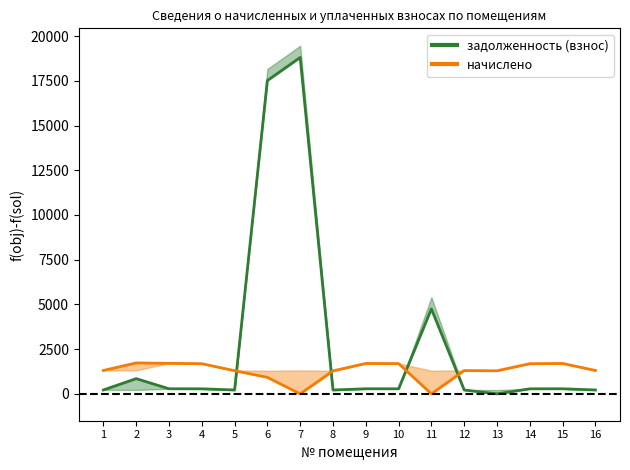

How many positive values does the уплачено (линия) series have?

14